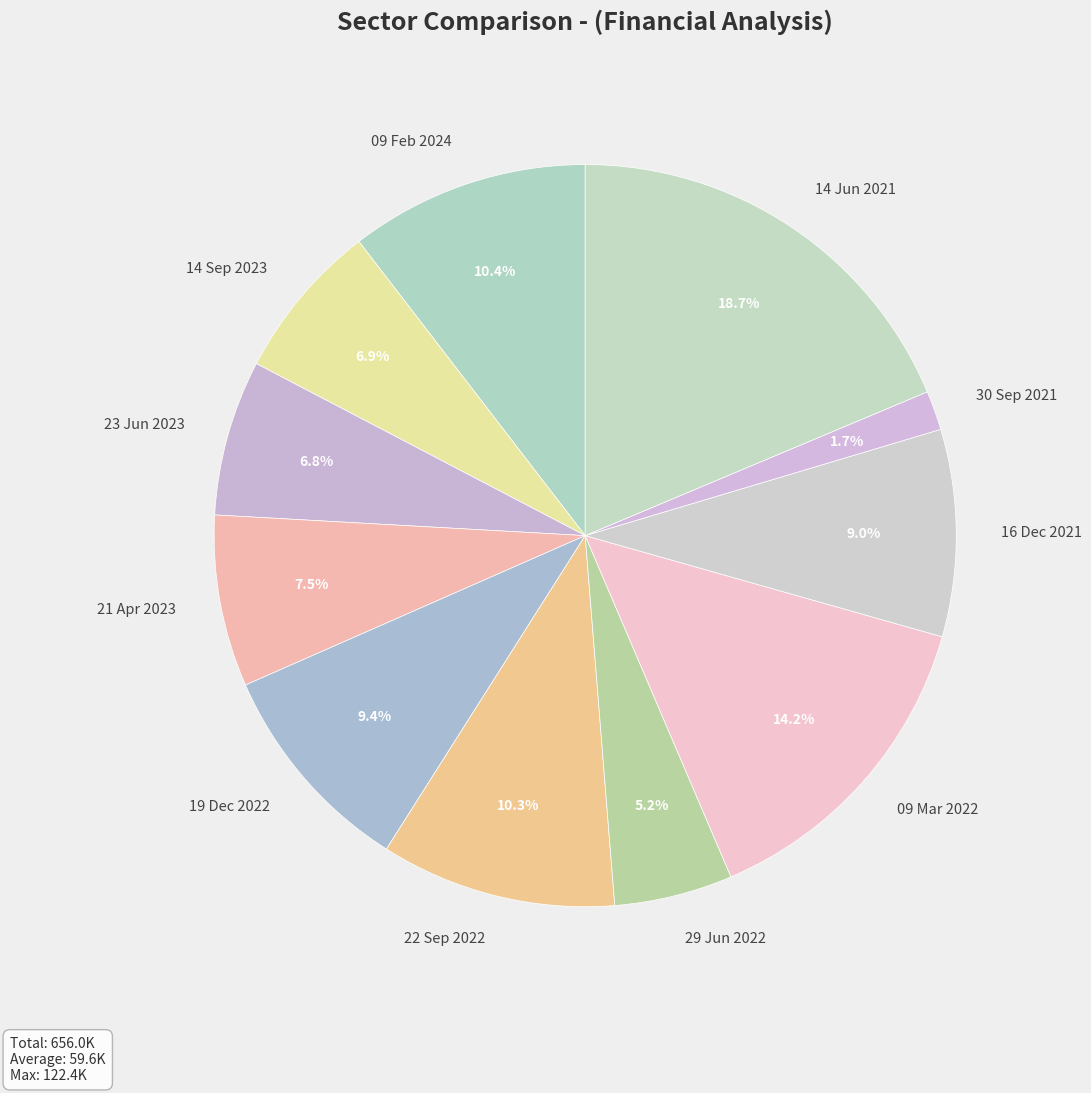

To the nearest percent, what is the combined percentage of 09 Feb 2024 and 19 Dec 2022?

20%